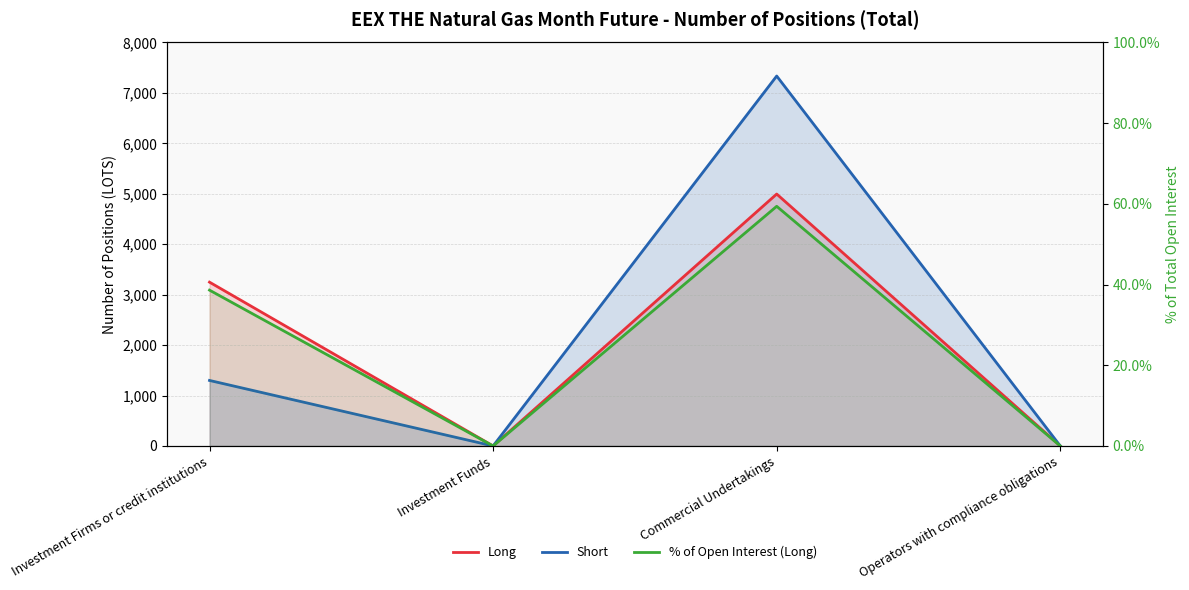

At which category does the chart reach its peak across all series?

Commercial Undertakings